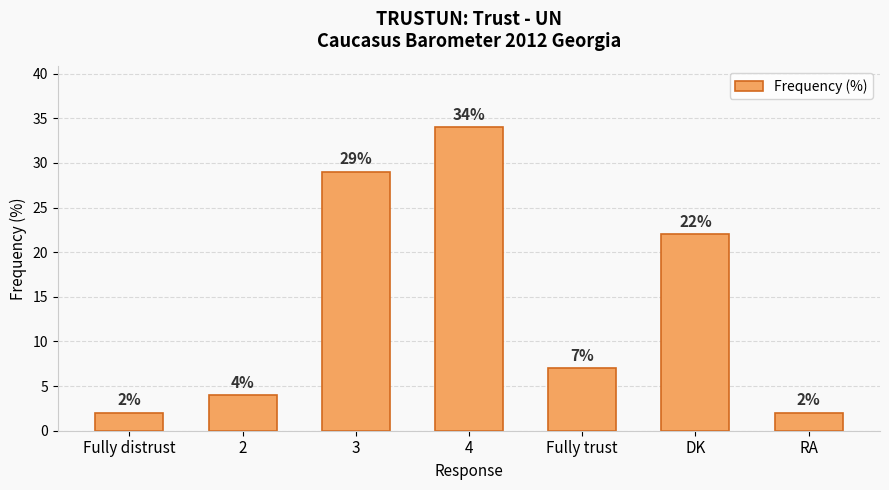

What is the value of the 3rd bar from the left?

29